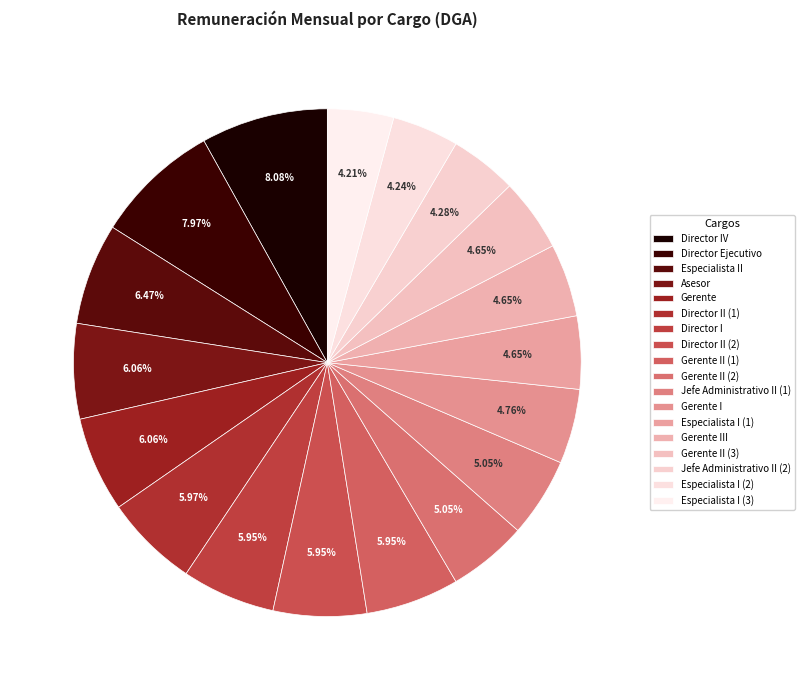

Which category has the smallest portion of the pie?

Especialista I (3)